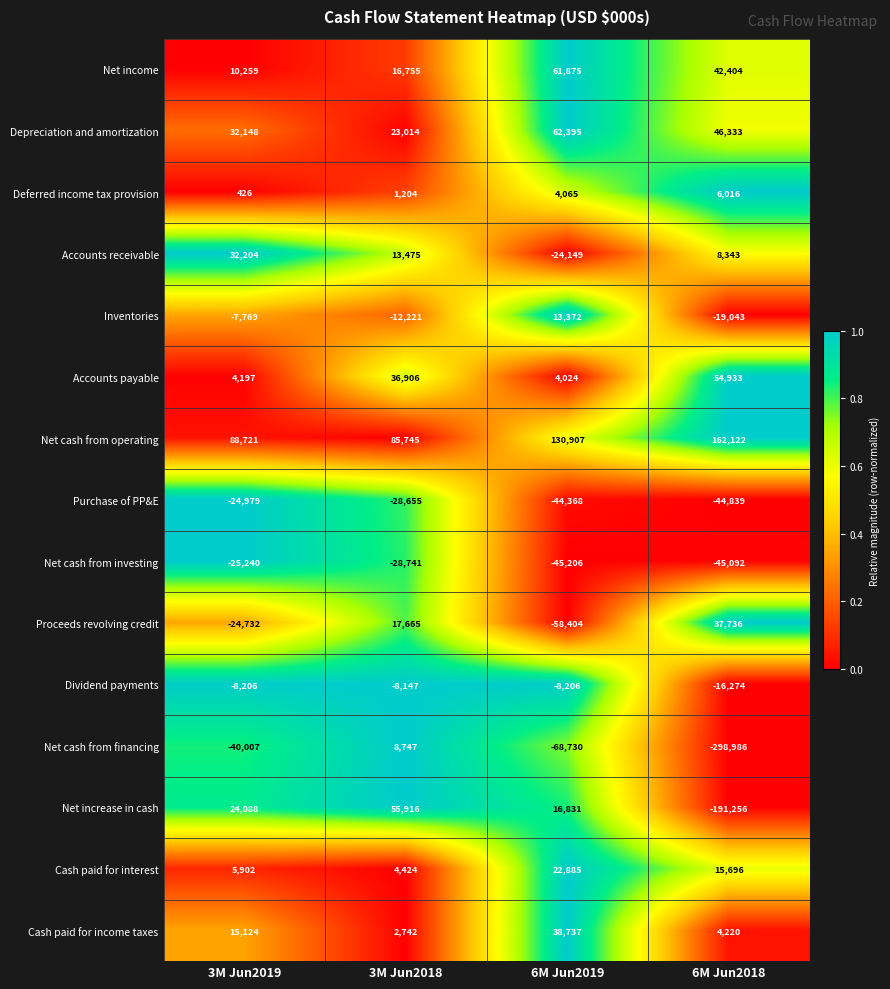

At which label is Depreciation and amortization closest to 42704?

6M Jun2018